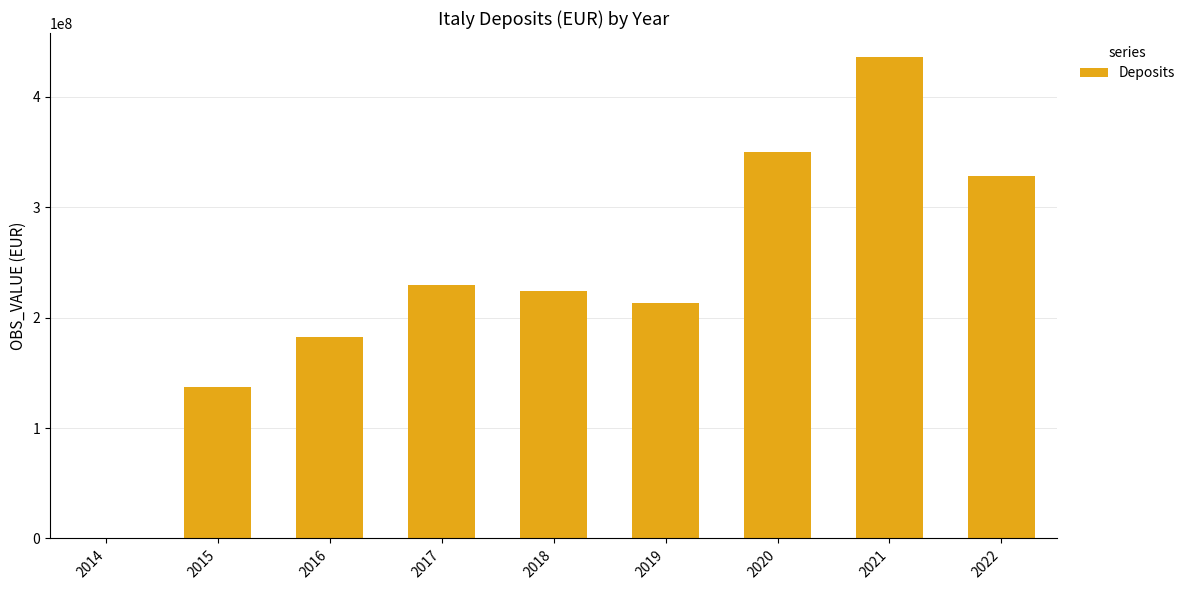

How many positive values are there?

8